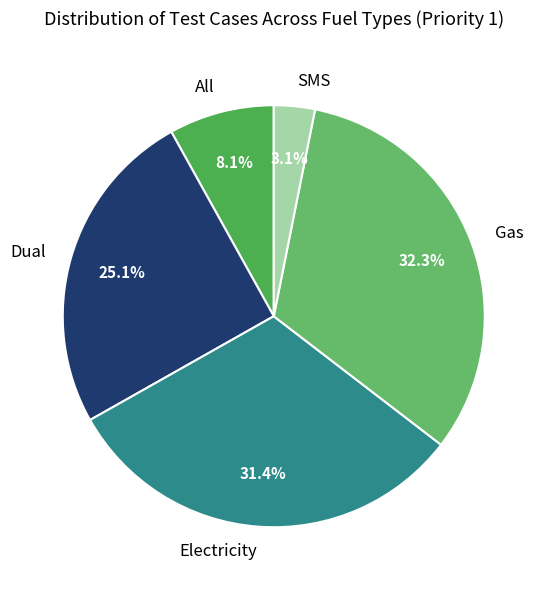

Rank the categories by value from lowest to highest.

SMS, All, Dual, Electricity, Gas